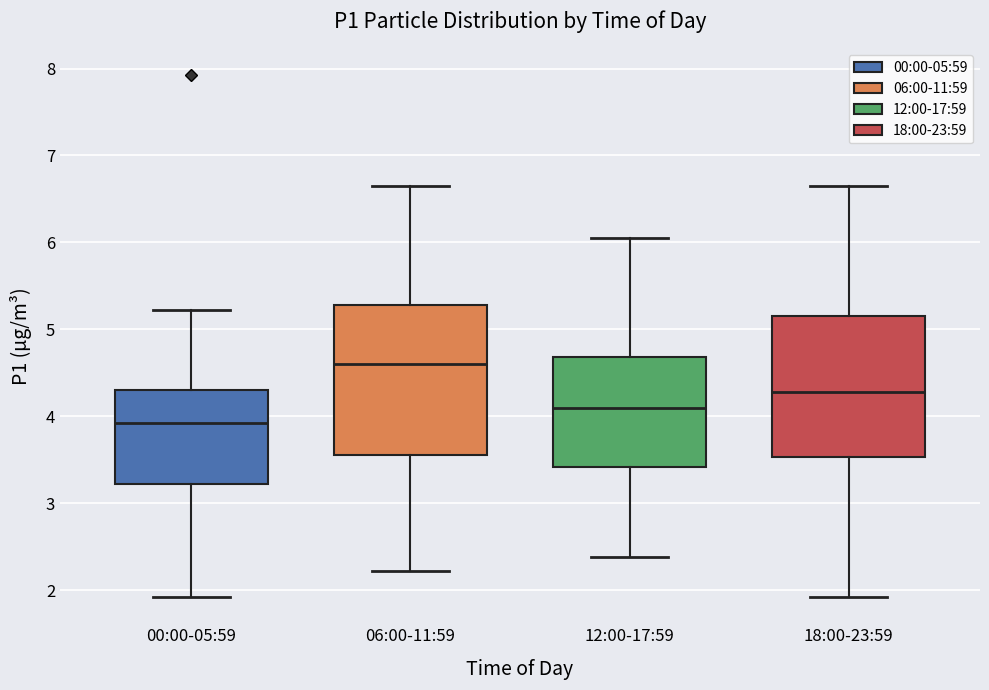

Where does the median line of the box for 06:00-11:59 sit on the y-axis? The values are not printed on the chart, so give them approximately, as read against the axis.

4.6